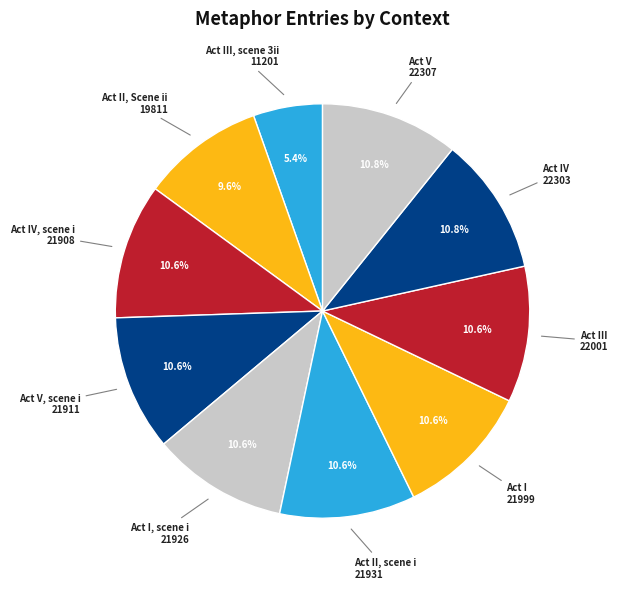

How many segments does this pie chart have?

10